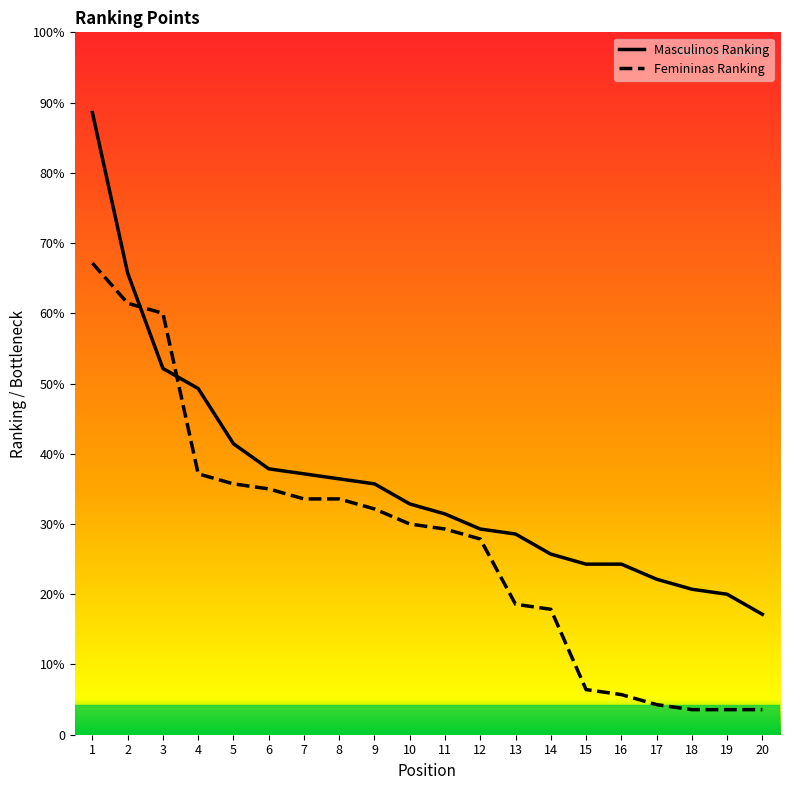

Which category has the lowest value in the Masculinos Ranking series?

20